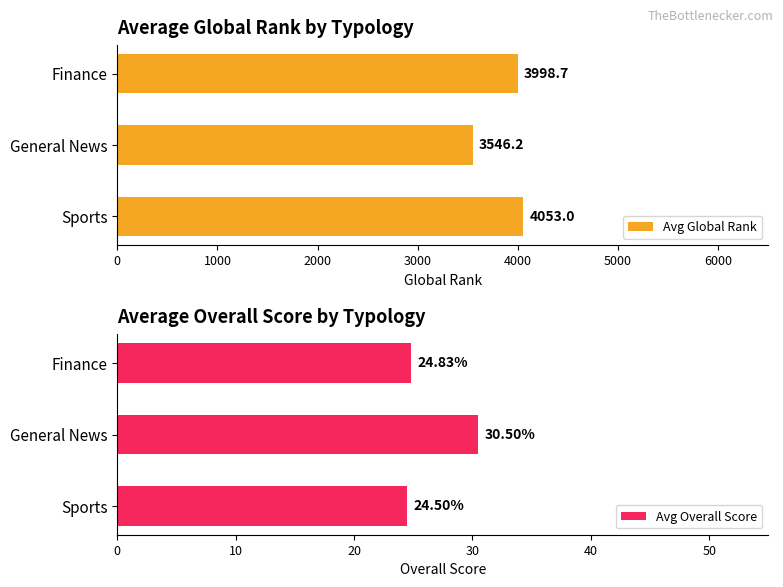

True or false: Avg Overall Score has a value of 43.0 at 1000.

False